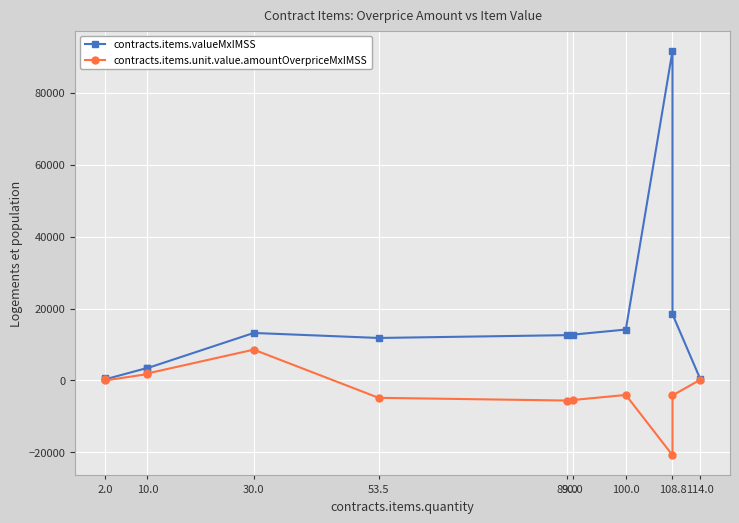

Rank the series at 90.0 from lowest to highest value.

contracts.items.unit.value.amountOverpriceMxIMSS, contracts.items.valueMxIMSS